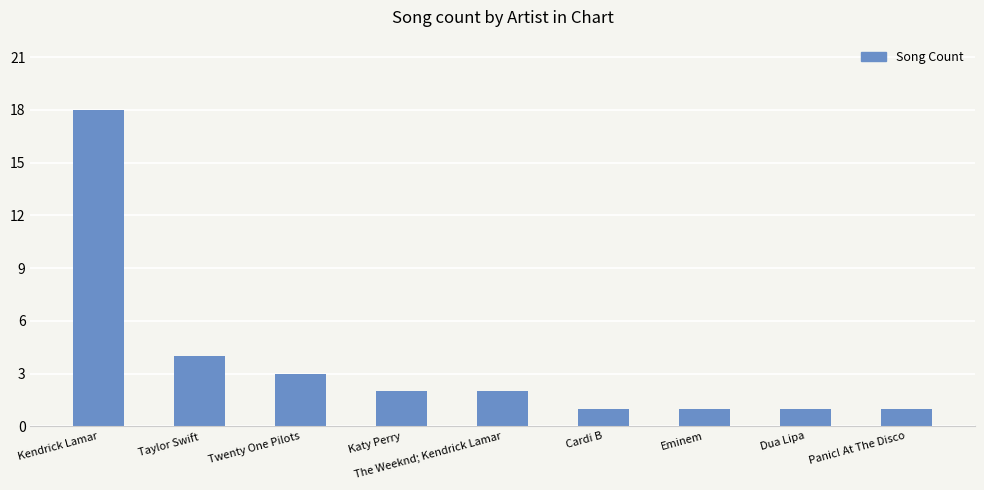

What is the label of the 3rd bar from the right?

Eminem